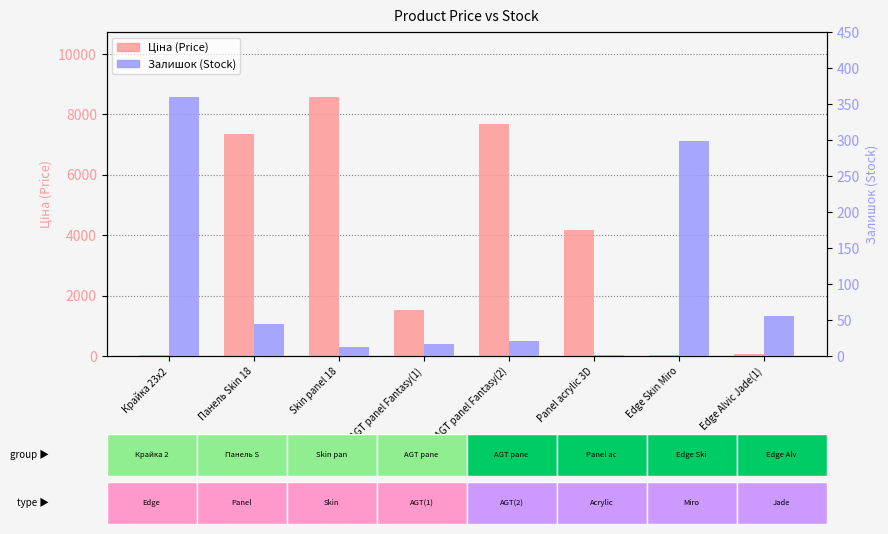

Reading left to right, list all the values displayed in this chart.

Ціна: Крайка 23x2=32.0	Панель Skin 18=7360.2	Skin panel 18=8581.1	AGT panel Fantasy(1)=1526.8	AGT panel Fantasy(2)=7688.0	Panel acrylic 3D=4161.8	Edge Skin Miro=30.5	Edge Alvic Jade(1)=54.8
Залишок: Крайка 23x2=360.0	Панель Skin 18=45.0	Skin panel 18=12.0	AGT panel Fantasy(1)=16.0	AGT panel Fantasy(2)=21.0	Panel acrylic 3D=2.0	Edge Skin Miro=298.0	Edge Alvic Jade(1)=55.0